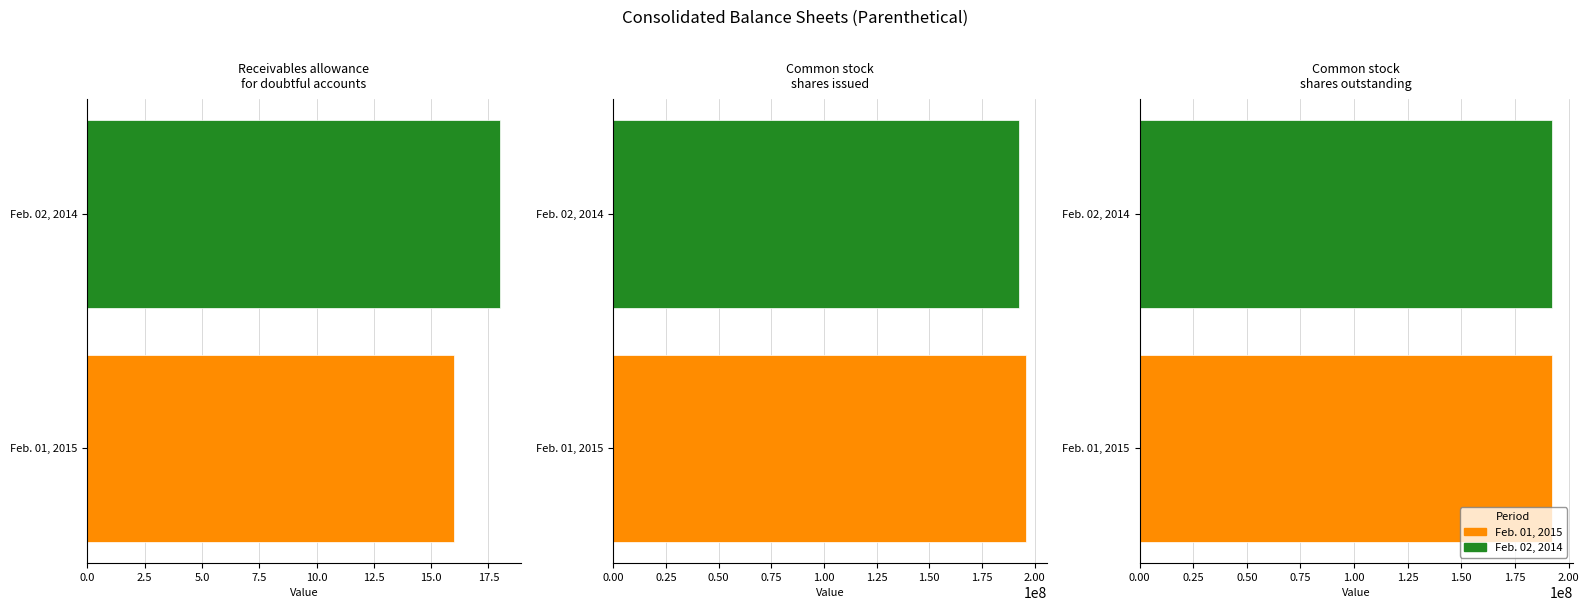

What is the minimum value shown in the chart?

16